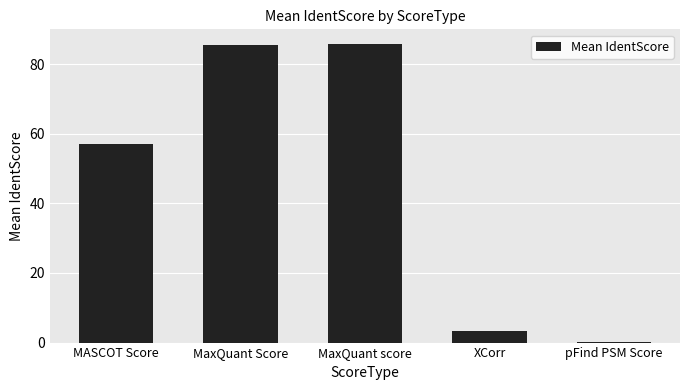

What is the approximate value at MASCOT Score?

57.1